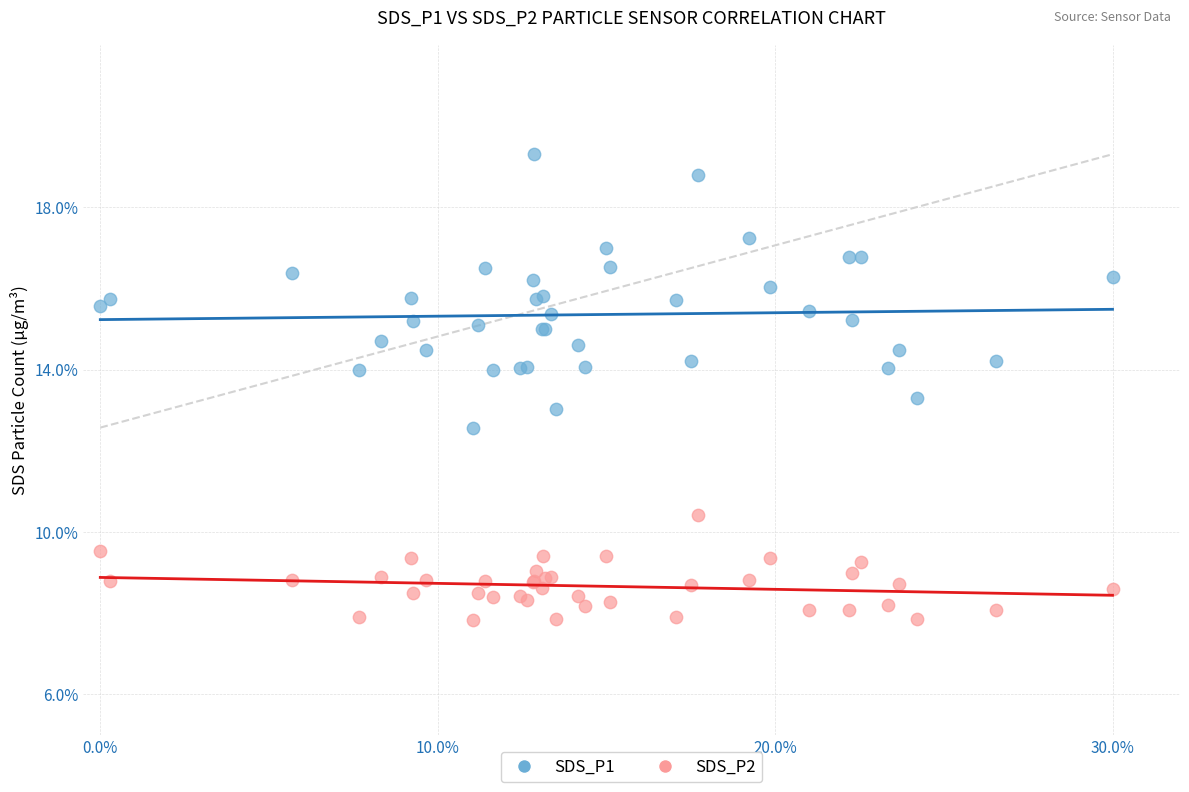

Which series contains the highest Y value?

SDS_P1